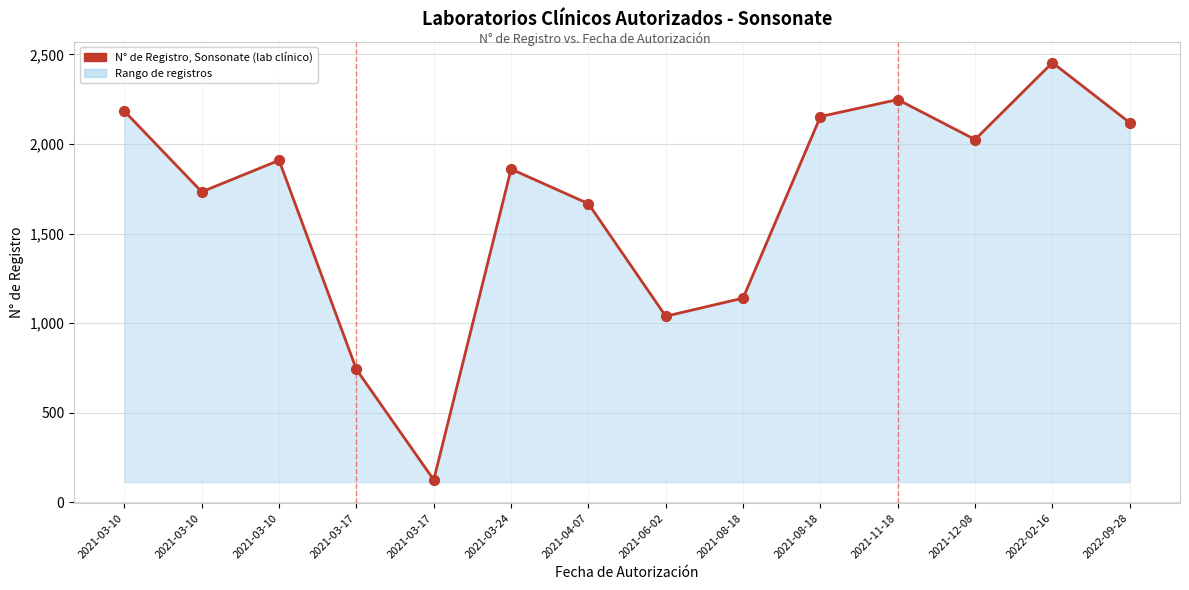

Between 2022-02-16 and 2022-09-28, which is larger?

2022-02-16